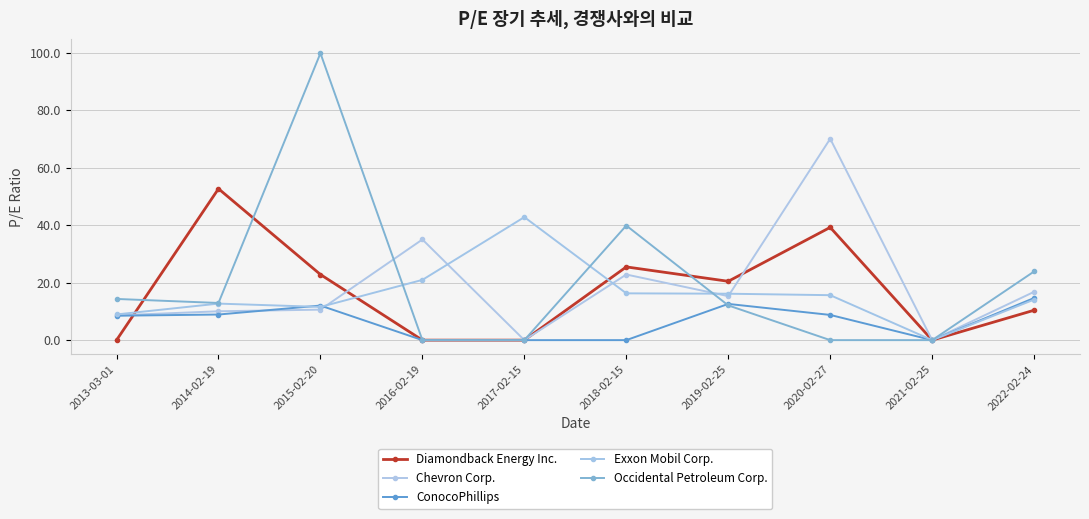

How many categories are shown in the chart?

10